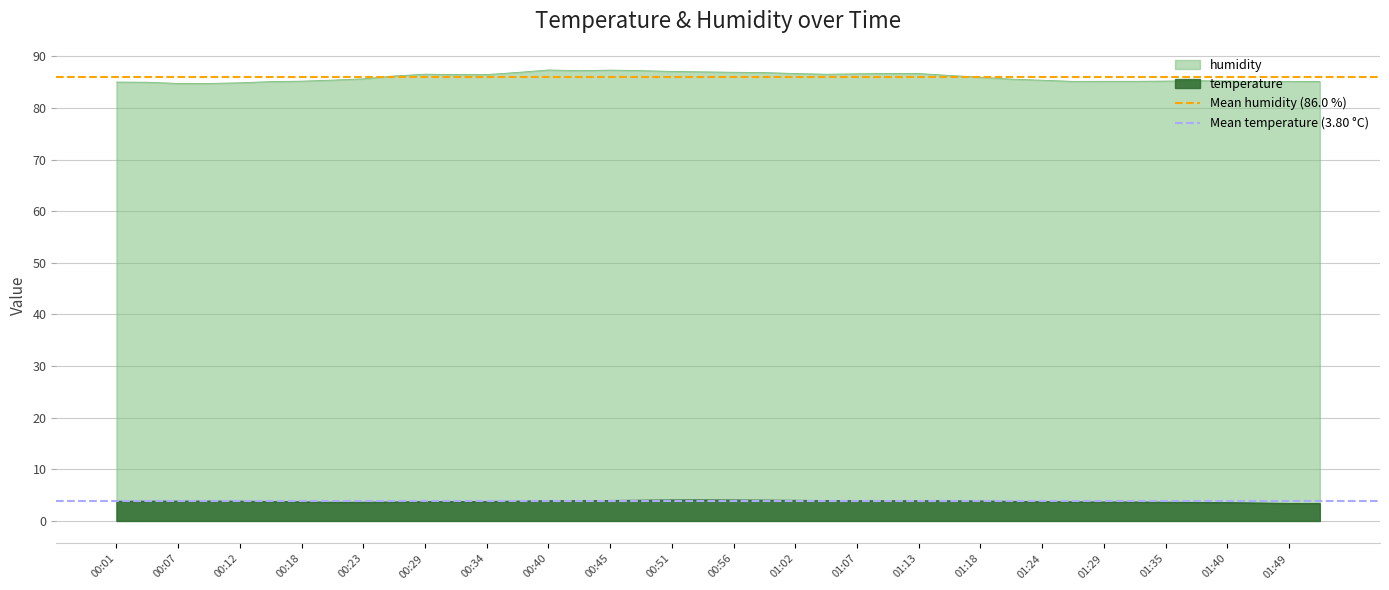

True or false: temperature and humidity cross at least once.

False